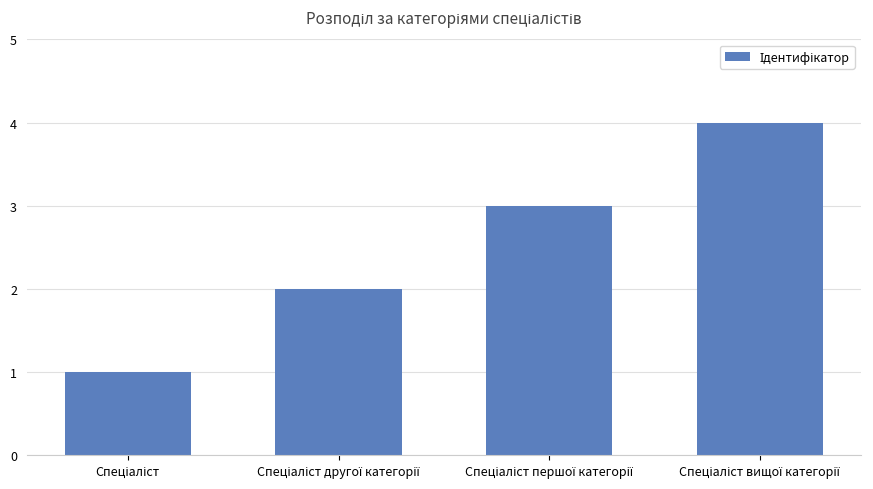

Reading right to left, list all the values displayed in this chart.

4	3	2	1